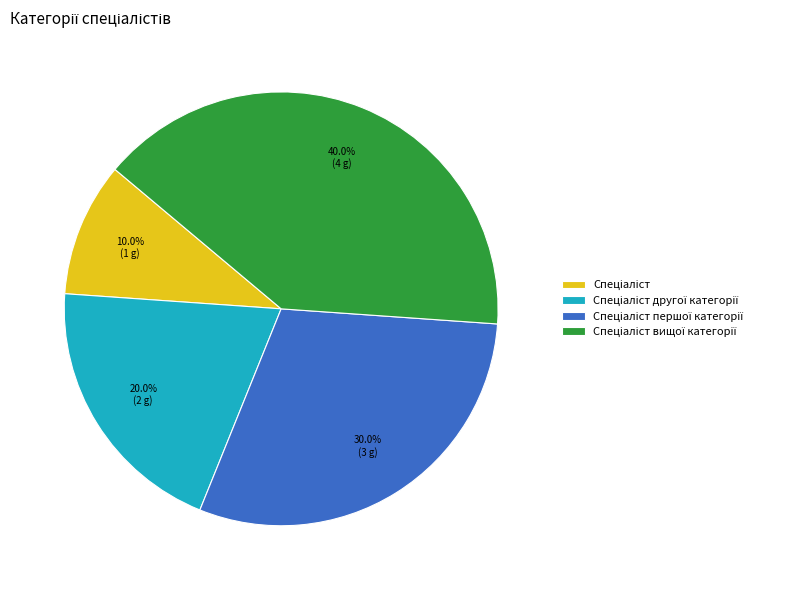

Does any single category account for the majority?

No